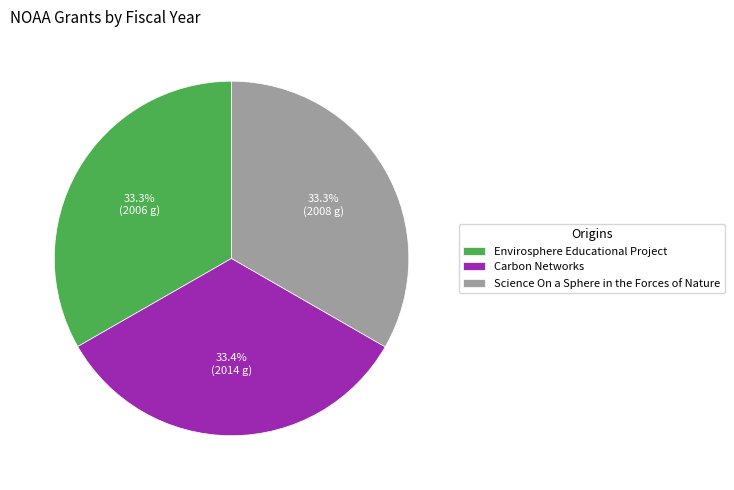

Approximately how many times larger is the value at Envirosphere Educational Project compared to Carbon Networks?

1.0